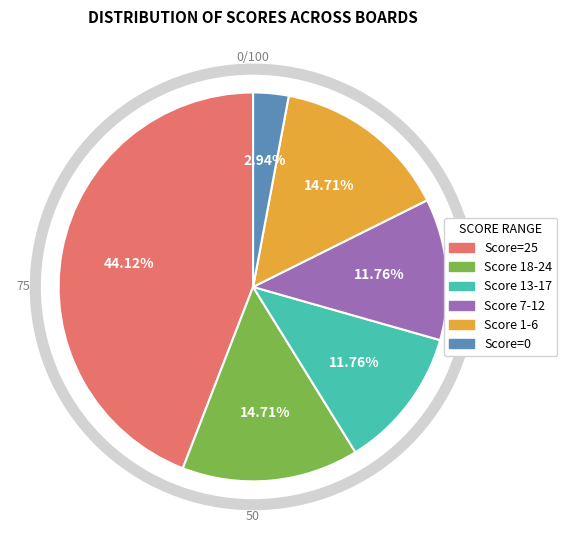

How many segments does this pie chart have?

6